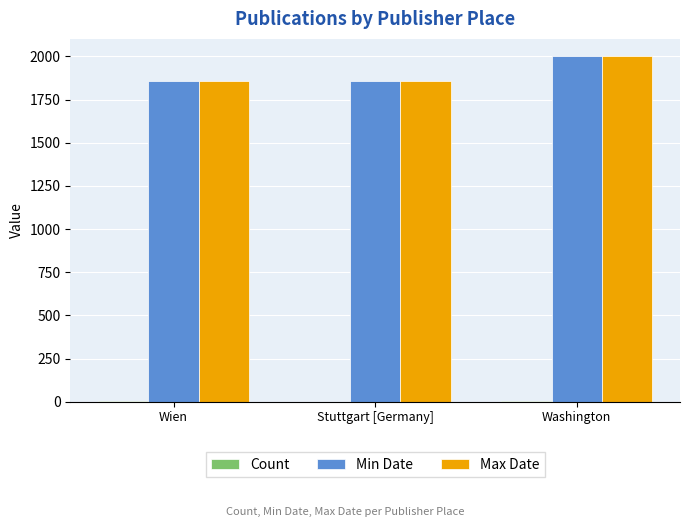

Which category has the highest value across all series?

Washington